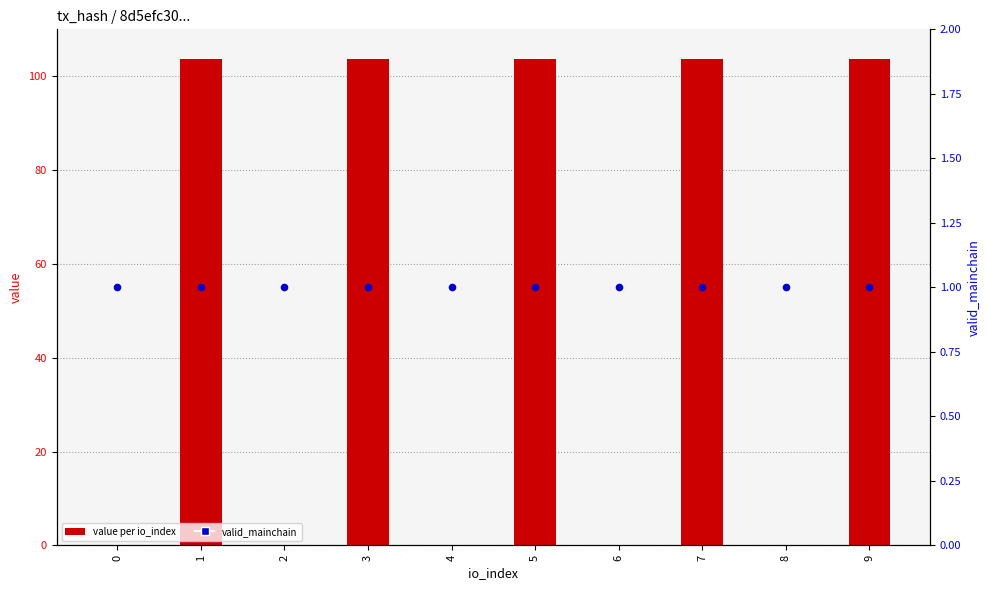

Which series has the largest Y range (max minus min)?

value per io_index